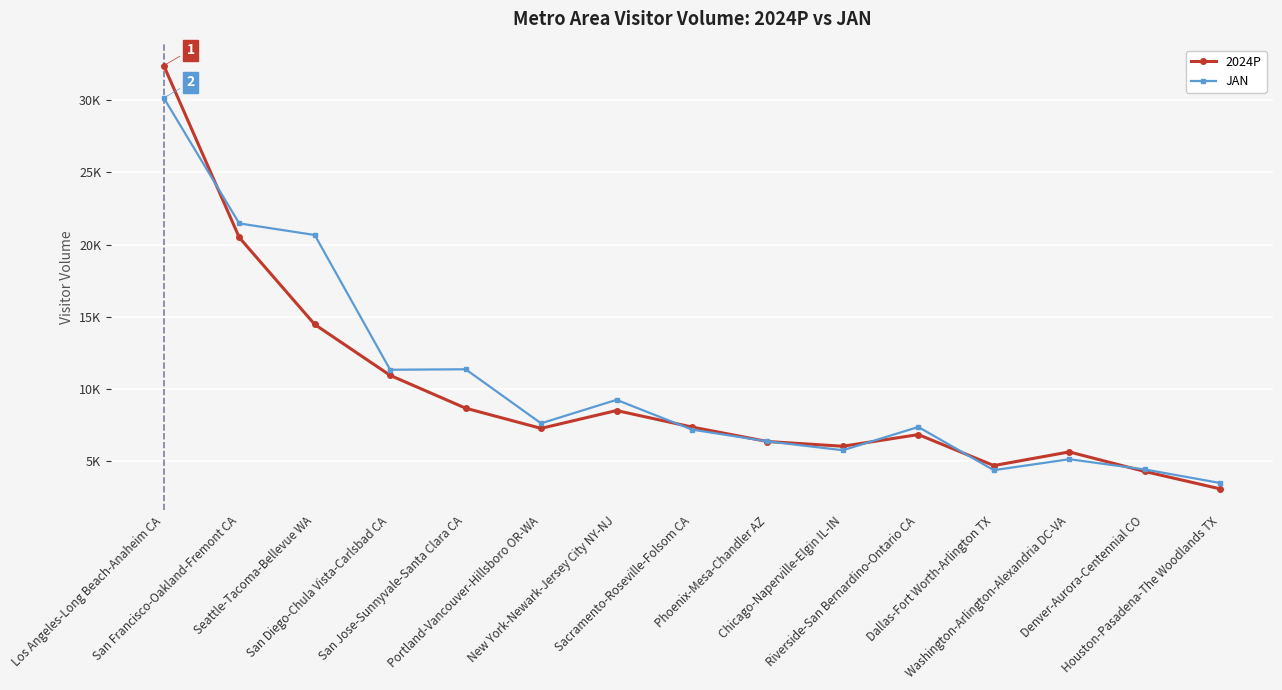

What is the sum of the 2024P values at Seattle-Tacoma-Bellevue WA and Sacramento-Roseville-Folsom CA?

21837.7